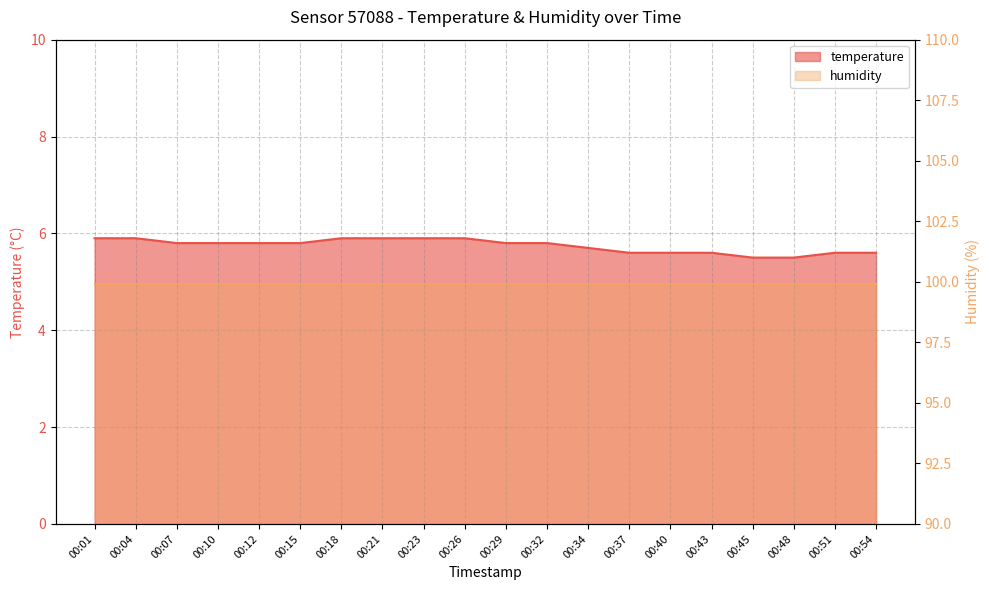

What is the value of the 2nd point from the left?

5.9